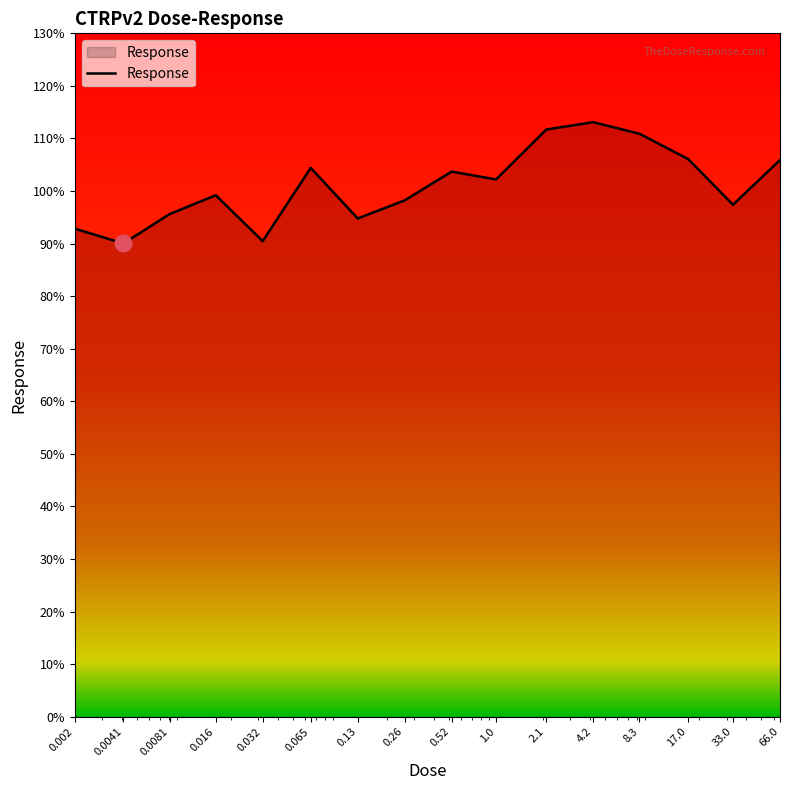

What is the minimum value shown in the chart?

90.0